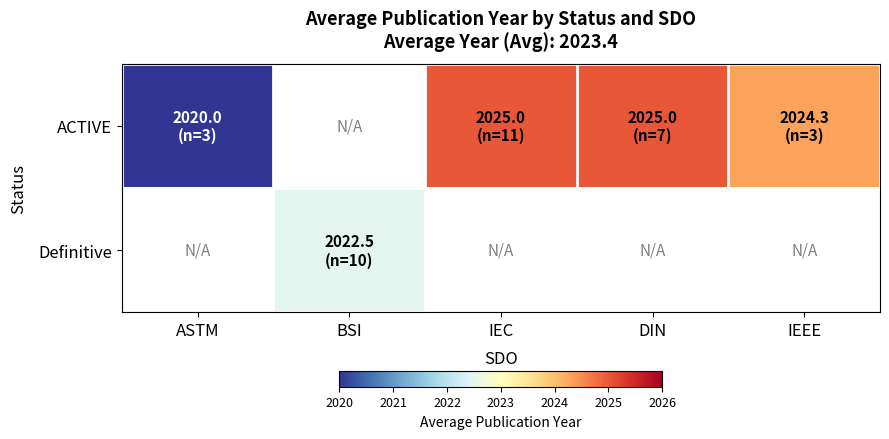

How many values in the ACTIVE series are below 2024?

1